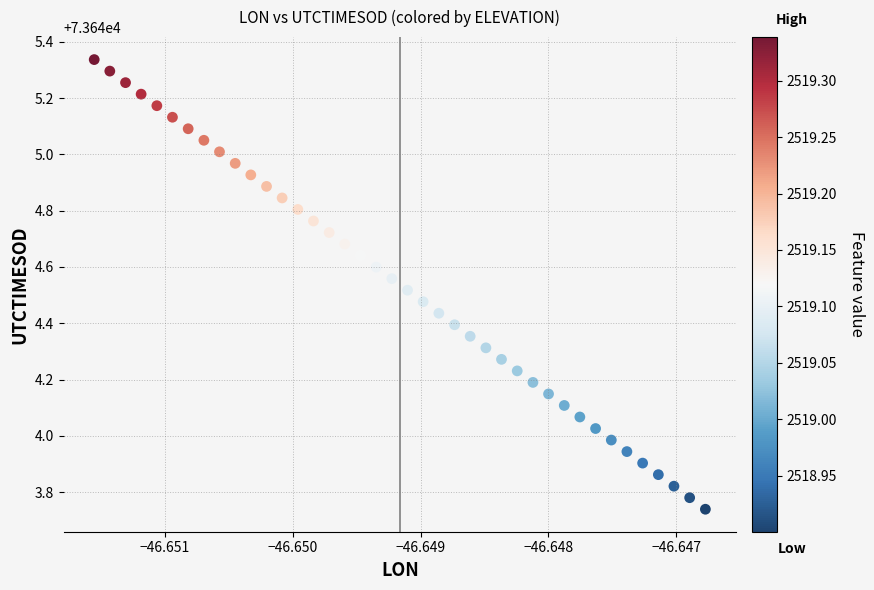

What is the range of Y values (max minus min)?

1.6